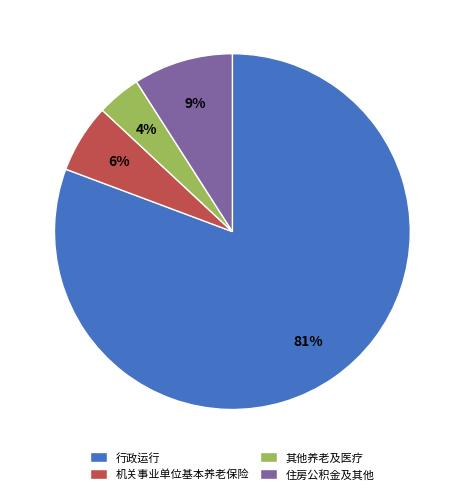

Which category has the smallest portion of the pie?

其他养老及医疗